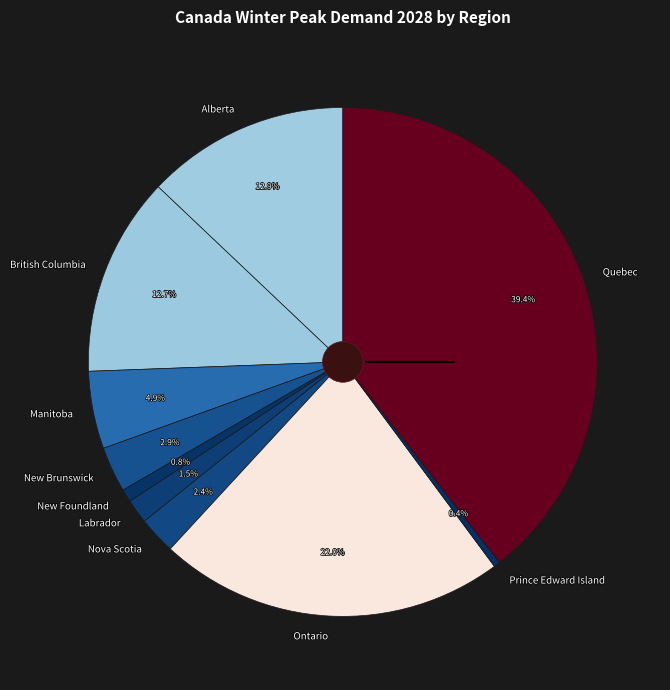

How many slices are in this pie chart?

10